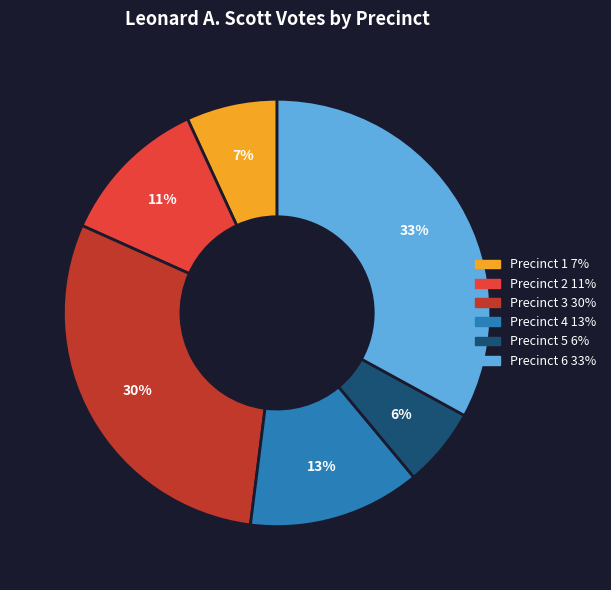

True or false: Precinct 1 accounts for 7% of the total.

True